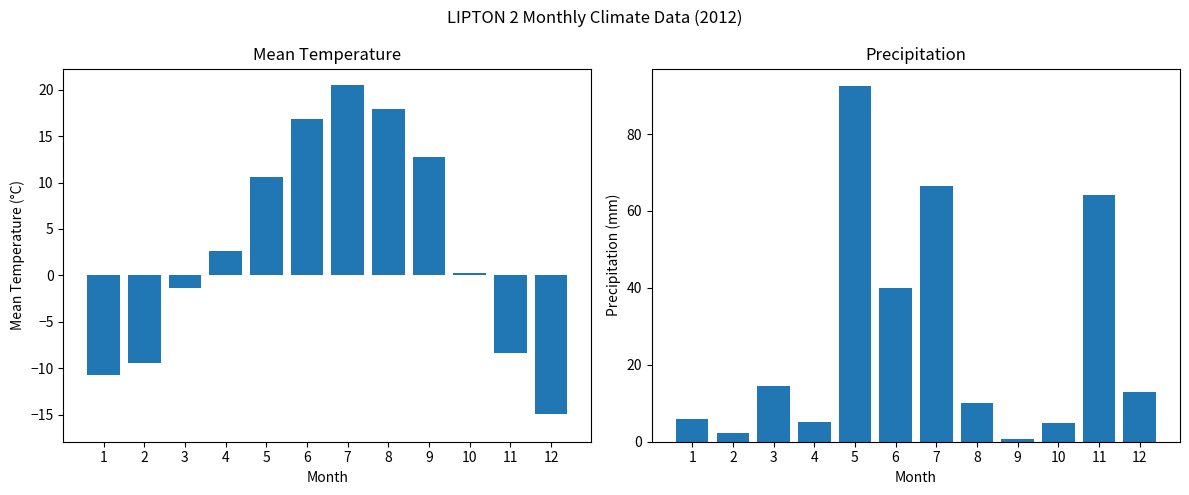

Reading left to right, list all the values displayed in this chart.

Tm: -10.7	-9.4	-1.3	2.6	10.6	16.8	20.5	17.9	12.8	0.3	-8.3	-14.9
P: 5.8	2.3	14.6	5.0	92.4	40.0	66.5	10.0	0.8	4.8	64.2	12.9